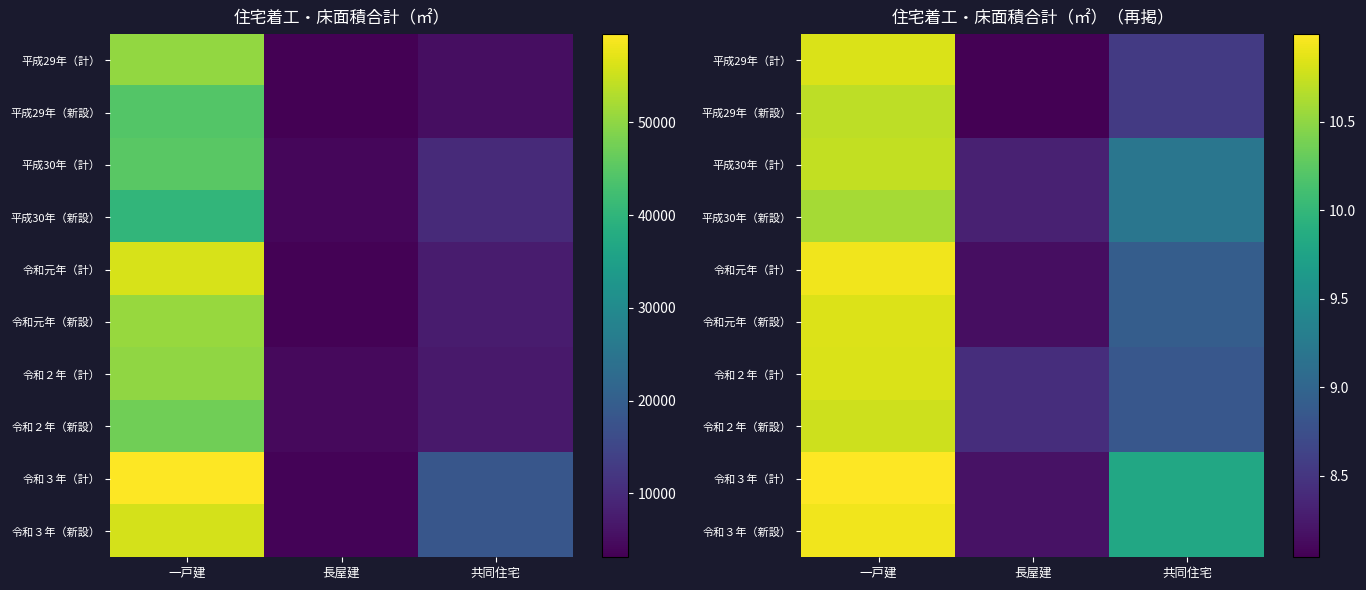

Which category has the lowest value in the 令和元年（計） series?

長屋建